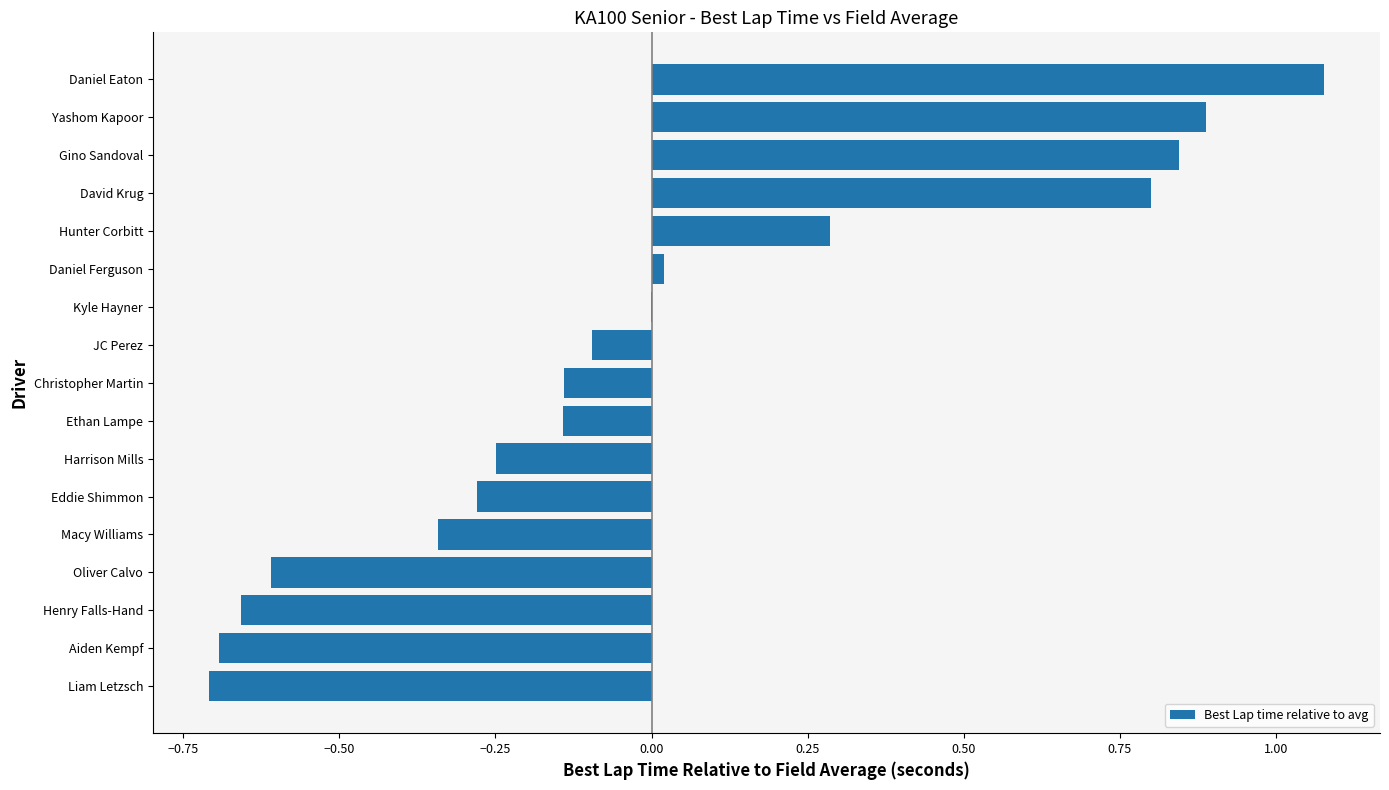

Is it true that the value at Aiden Kempf is -0.9?

False